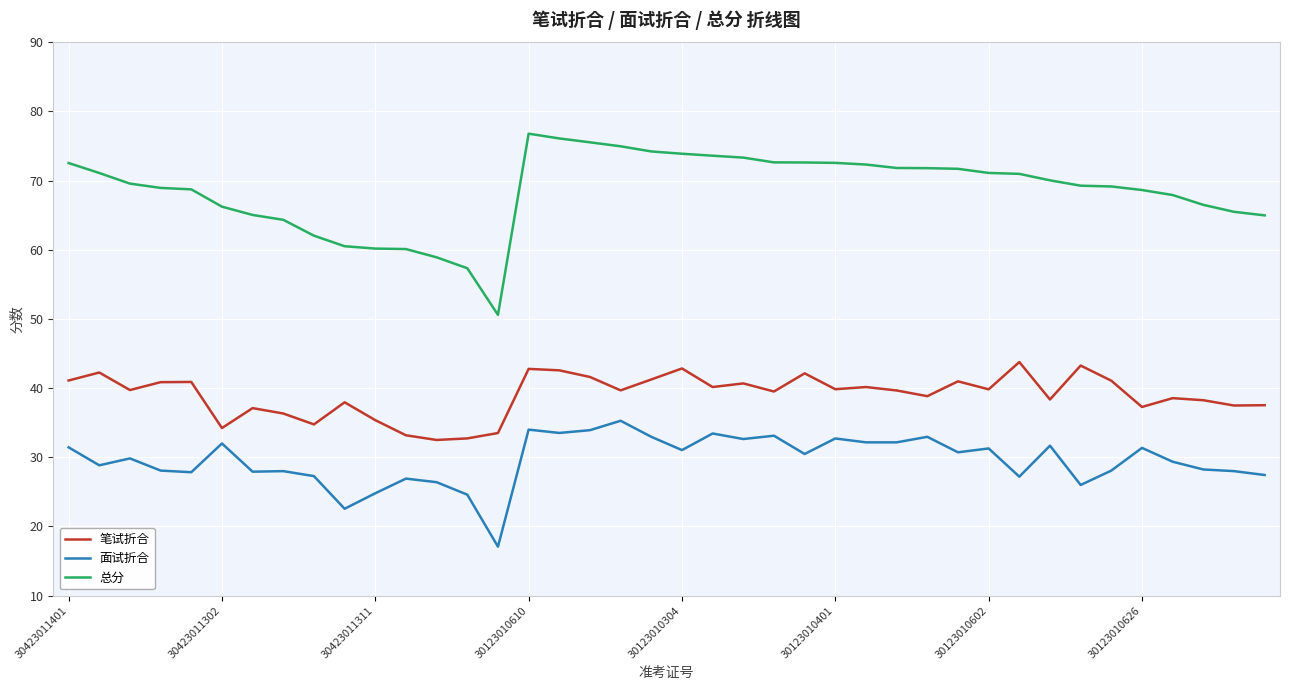

Which series has the largest total across all categories?

总分